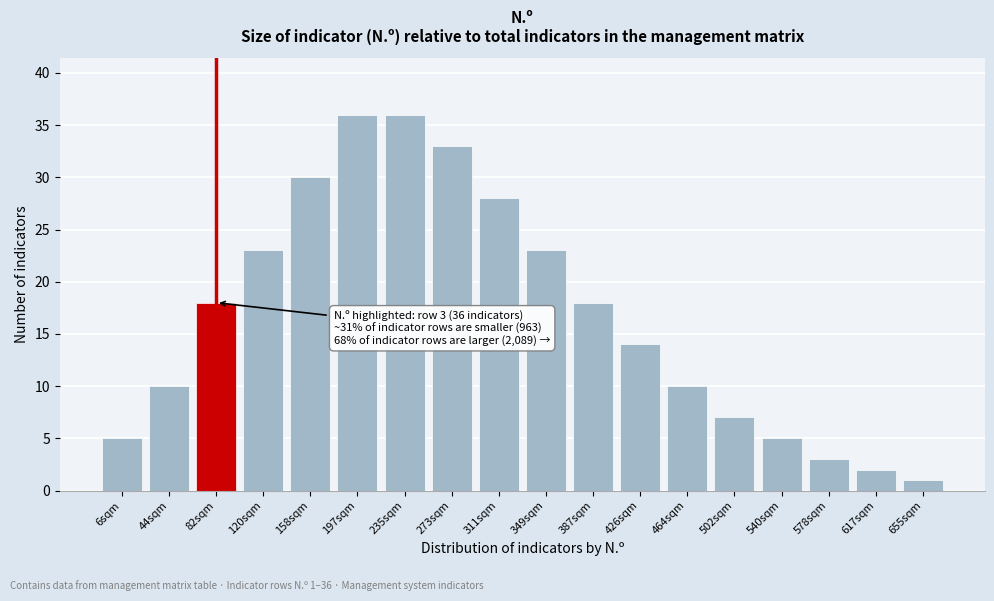

Reading left to right, transcribe all the data shown in this chart.

5	10	18	23	30	36	36	33	28	23	18	14	10	7	5	3	2	1